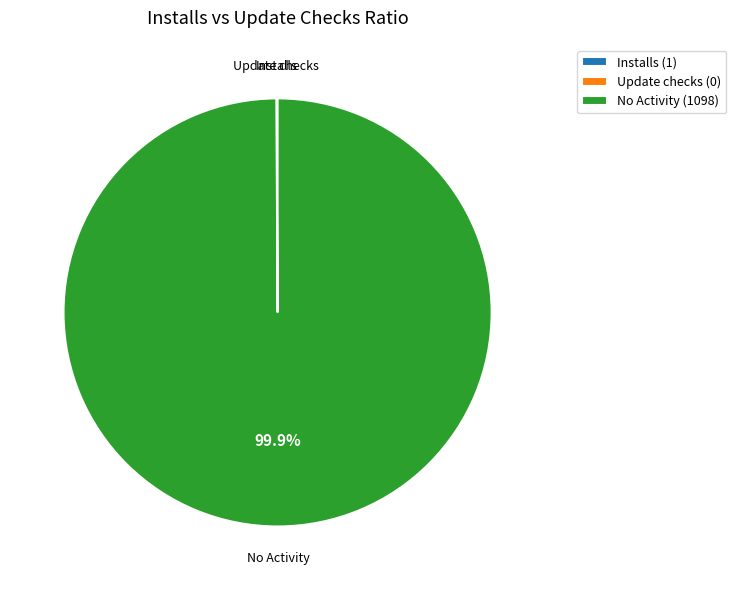

Is there a majority slice in this chart?

Yes